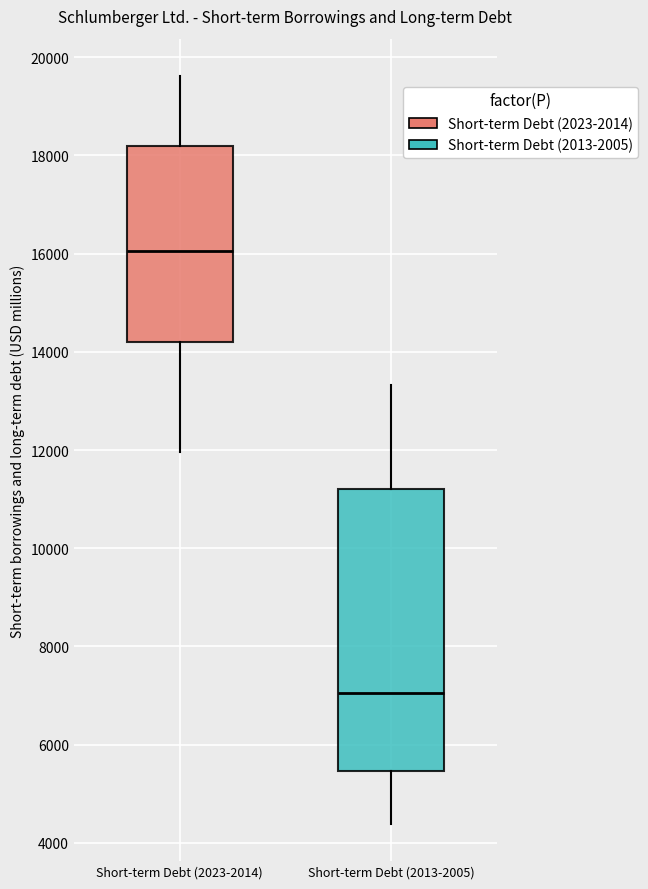

Reading left to right, read every box against the y-axis: the position of its median line, the range the box covers, and the ends of its whiskers. The values are not printed on the chart, so give them approximately, as read against the axis.

Short-term Debt (2023-2014): median 16000, box 14200 to 18200, whiskers 12000 to 19600
Short-term Debt (2013-2005): median 7000, box 5400 to 11200, whiskers 4400 to 13400